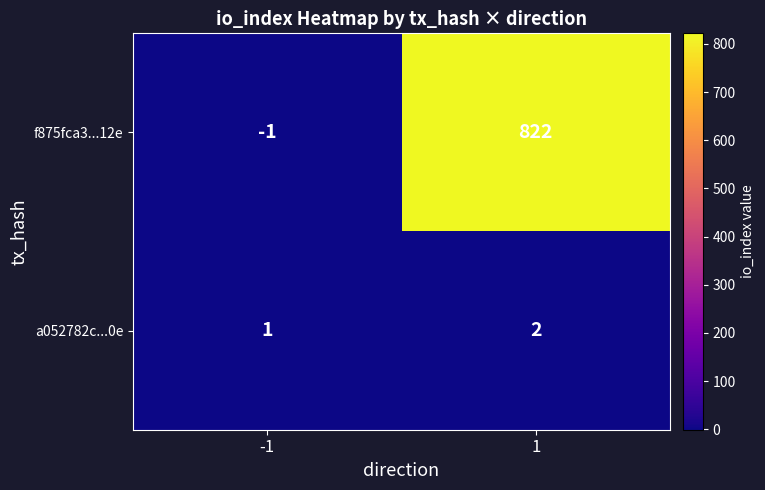

Count the number of data series in this chart.

2